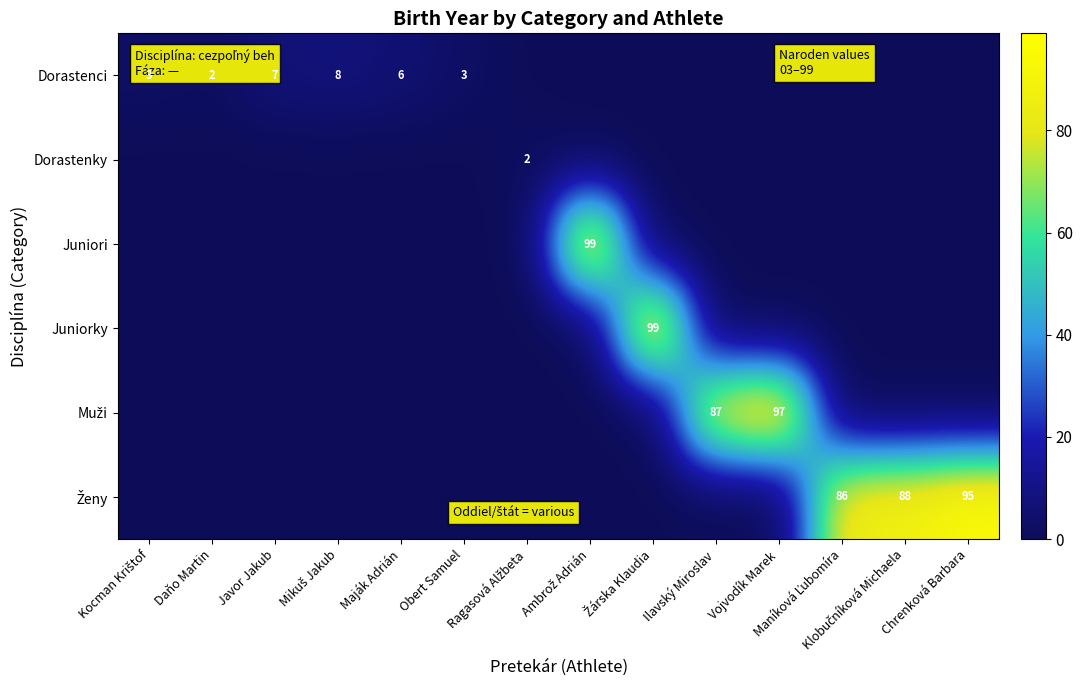

How many categories are shown in the chart?

14